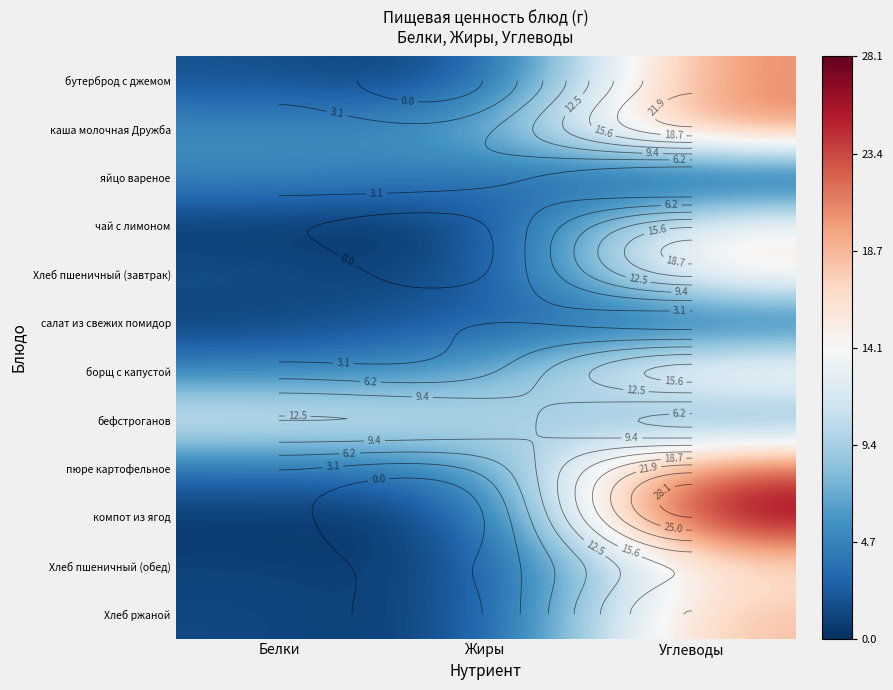

At which category is the sum across all series the highest?

Углеводы